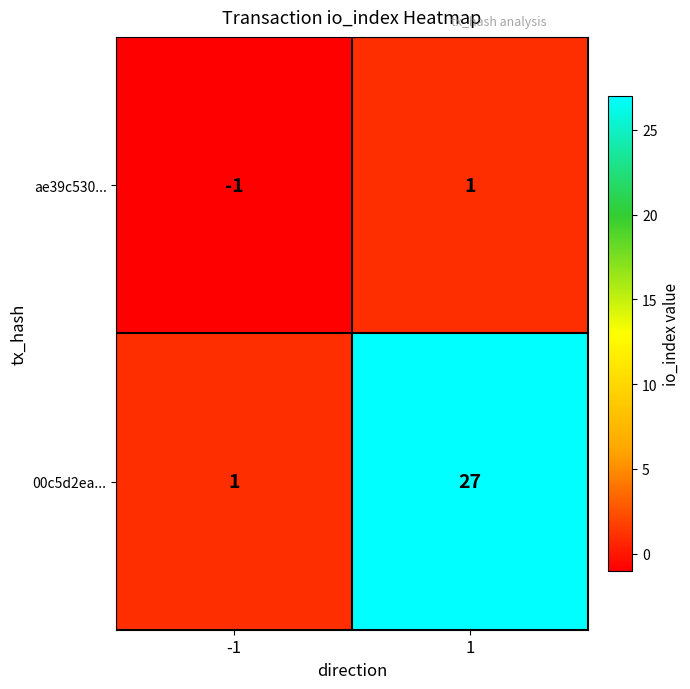

Read the 00c5d2ea... value at 1.

27